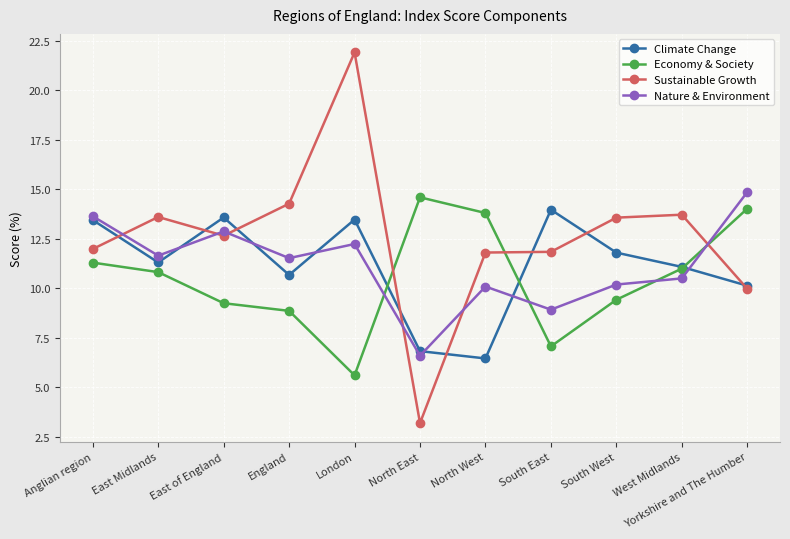

Reading left to right, transcribe all the data shown in this chart.

Climate Change: Anglian region=13.5	East Midlands=11.3	East of England=13.6	England=10.7	London=13.5	North East=6.8	North West=6.5	South East=14.0	South West=11.8	West Midlands=11.1	Yorkshire and The Humber=10.1
Economy & Society: Anglian region=11.3	East Midlands=10.8	East of England=9.3	England=8.9	London=5.6	North East=14.6	North West=13.8	South East=7.1	South West=9.4	West Midlands=11.0	Yorkshire and The Humber=14.0
Sustainable Growth: Anglian region=12.0	East Midlands=13.6	East of England=12.7	England=14.3	London=21.9	North East=3.2	North West=11.8	South East=11.8	South West=13.6	West Midlands=13.7	Yorkshire and The Humber=10.0
Nature & Environment: Anglian region=13.6	East Midlands=11.7	East of England=12.9	England=11.5	London=12.2	North East=6.6	North West=10.1	South East=8.9	South West=10.2	West Midlands=10.5	Yorkshire and The Humber=14.9